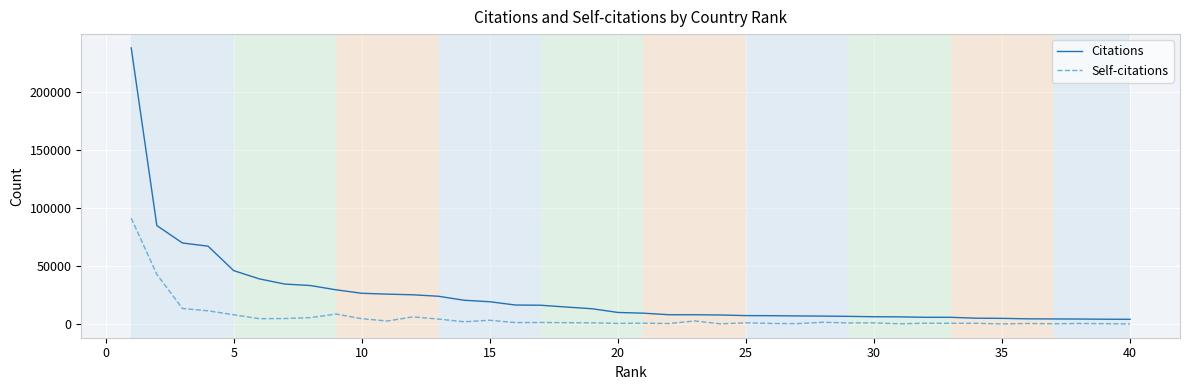

What is the greatest value displayed?

237803